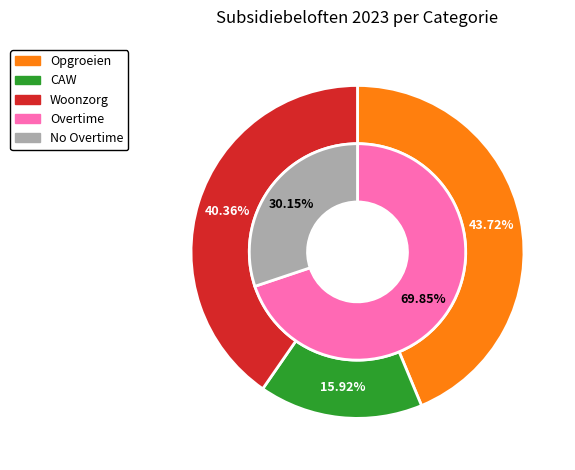

Does any single category account for the majority?

No